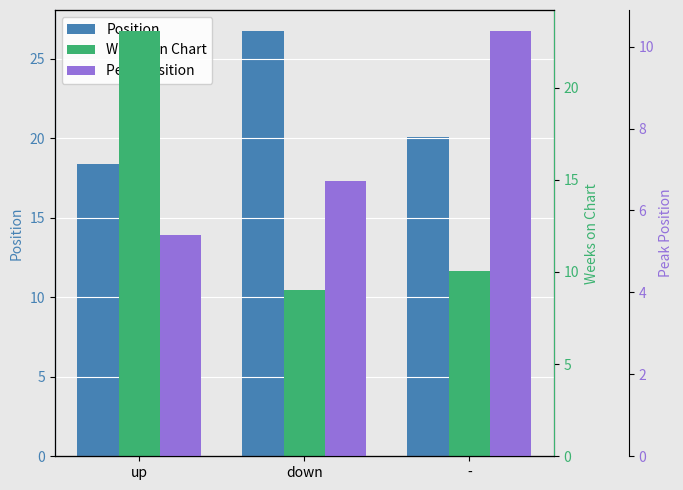

How many groups of bars are there?

3